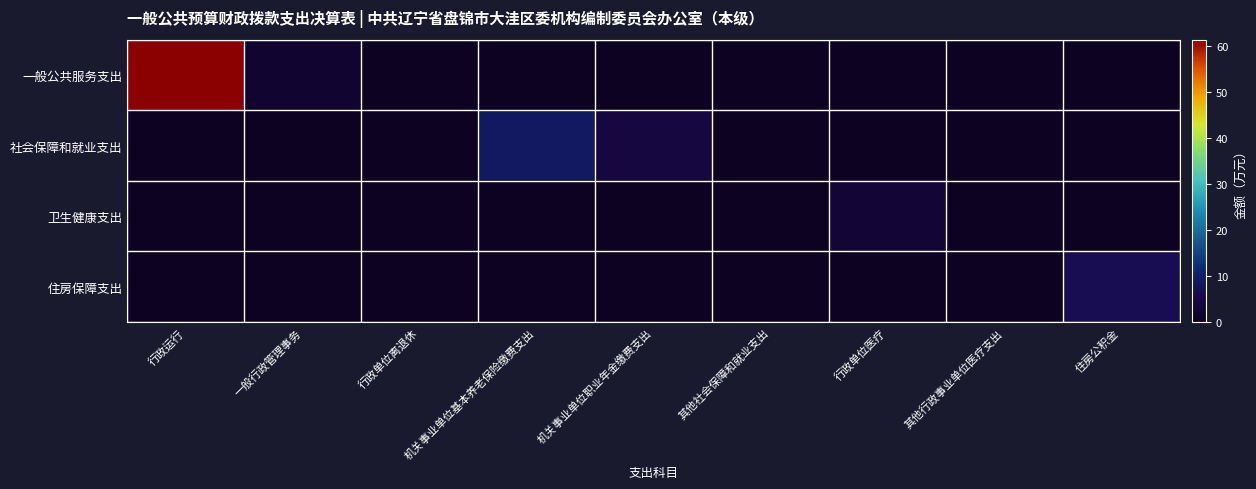

At how many categories does at least one series exceed 8?

2